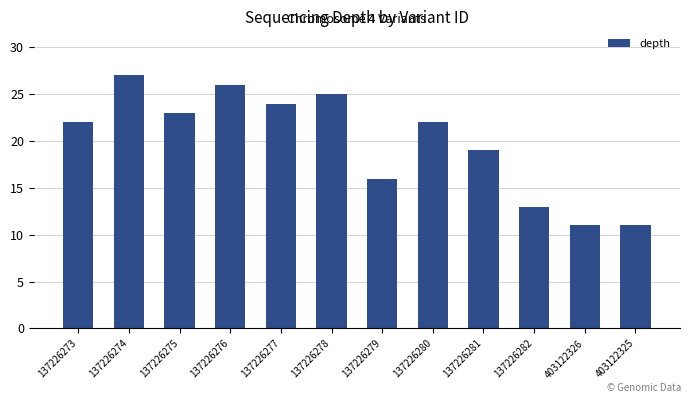

What is the smallest value displayed?

11